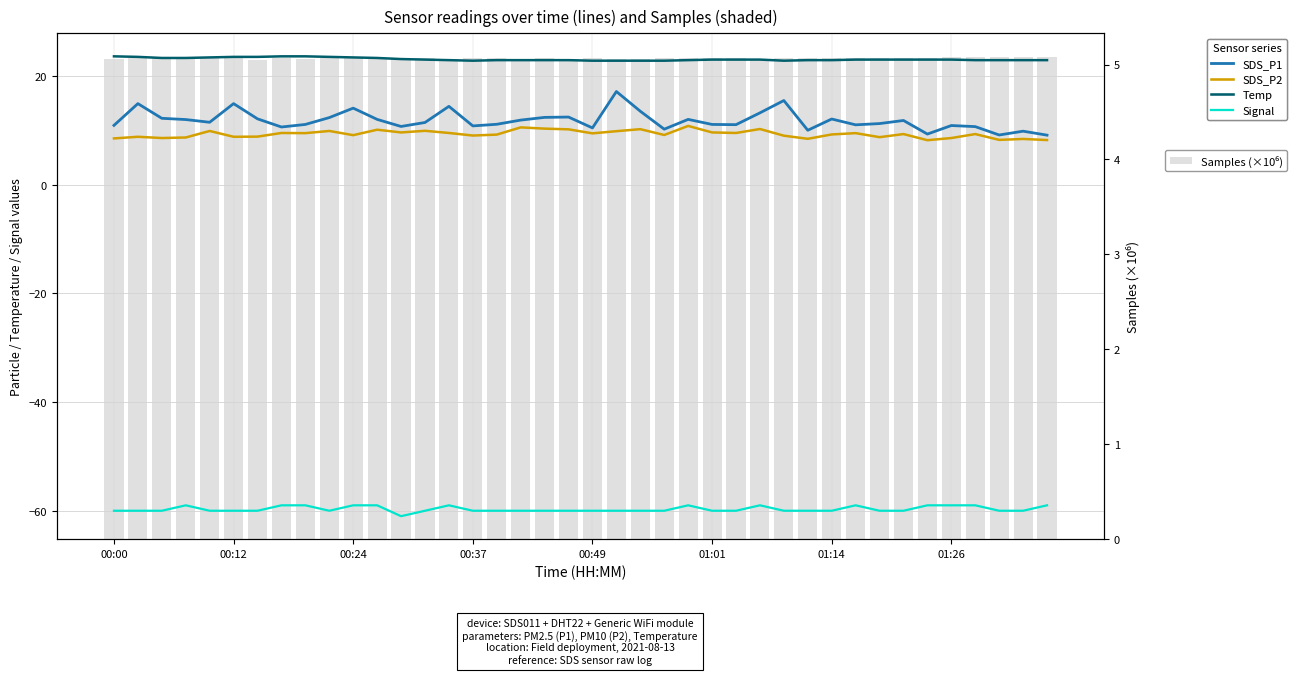

Rank the series at 17 from highest to lowest value.

Temp, SDS_P1, SDS_P2, Samples (×10⁶), Signal